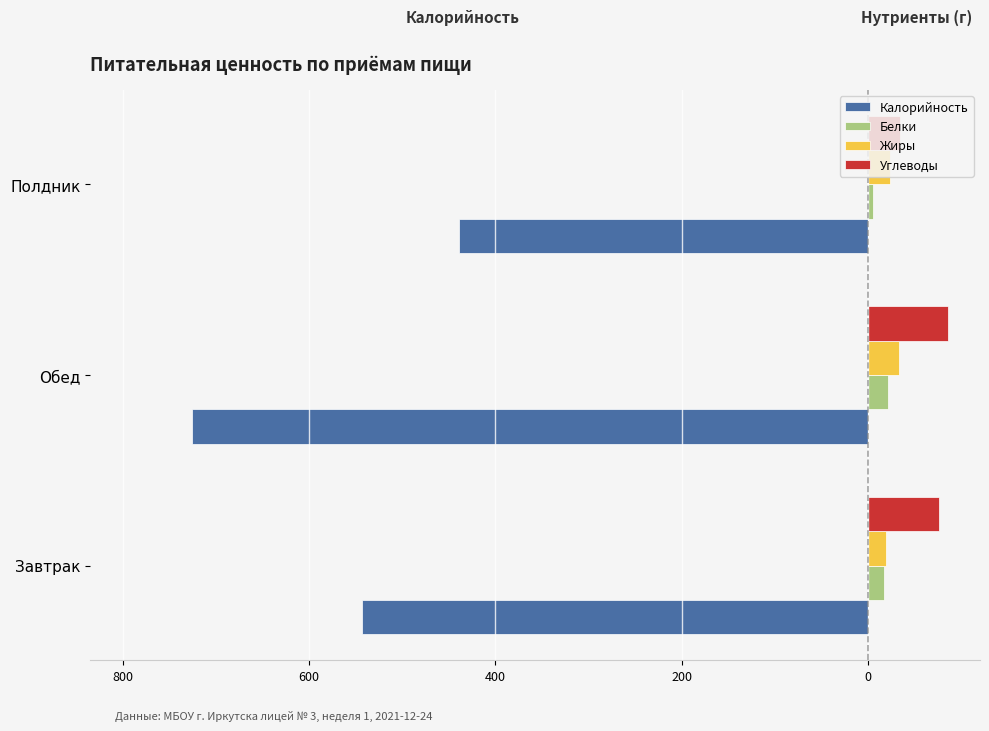

What are all the series names shown in the legend?

Калорийность, Белки, Жиры, Углеводы